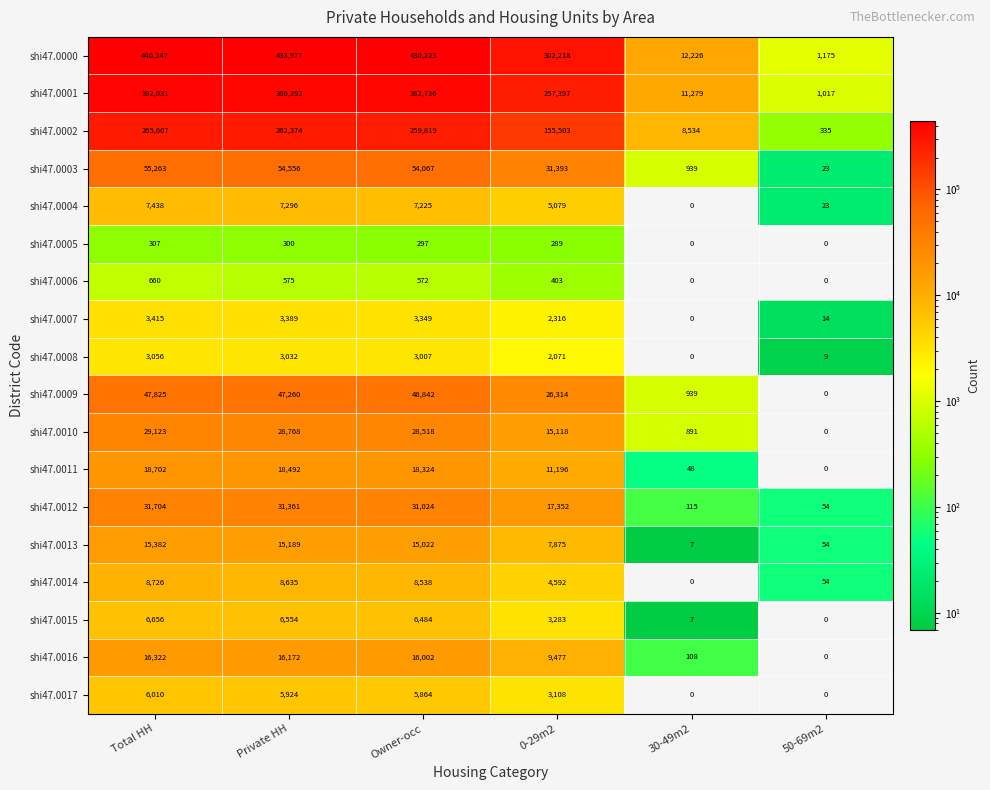

Which series has the widest spread of values?

shi47.0000